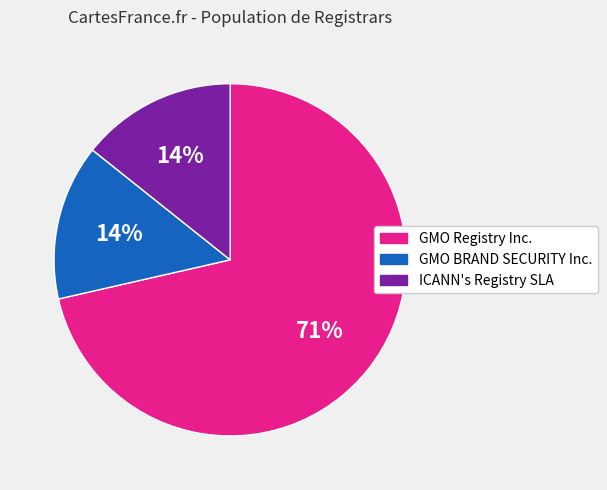

To the nearest percent, what is the average slice percentage?

33%